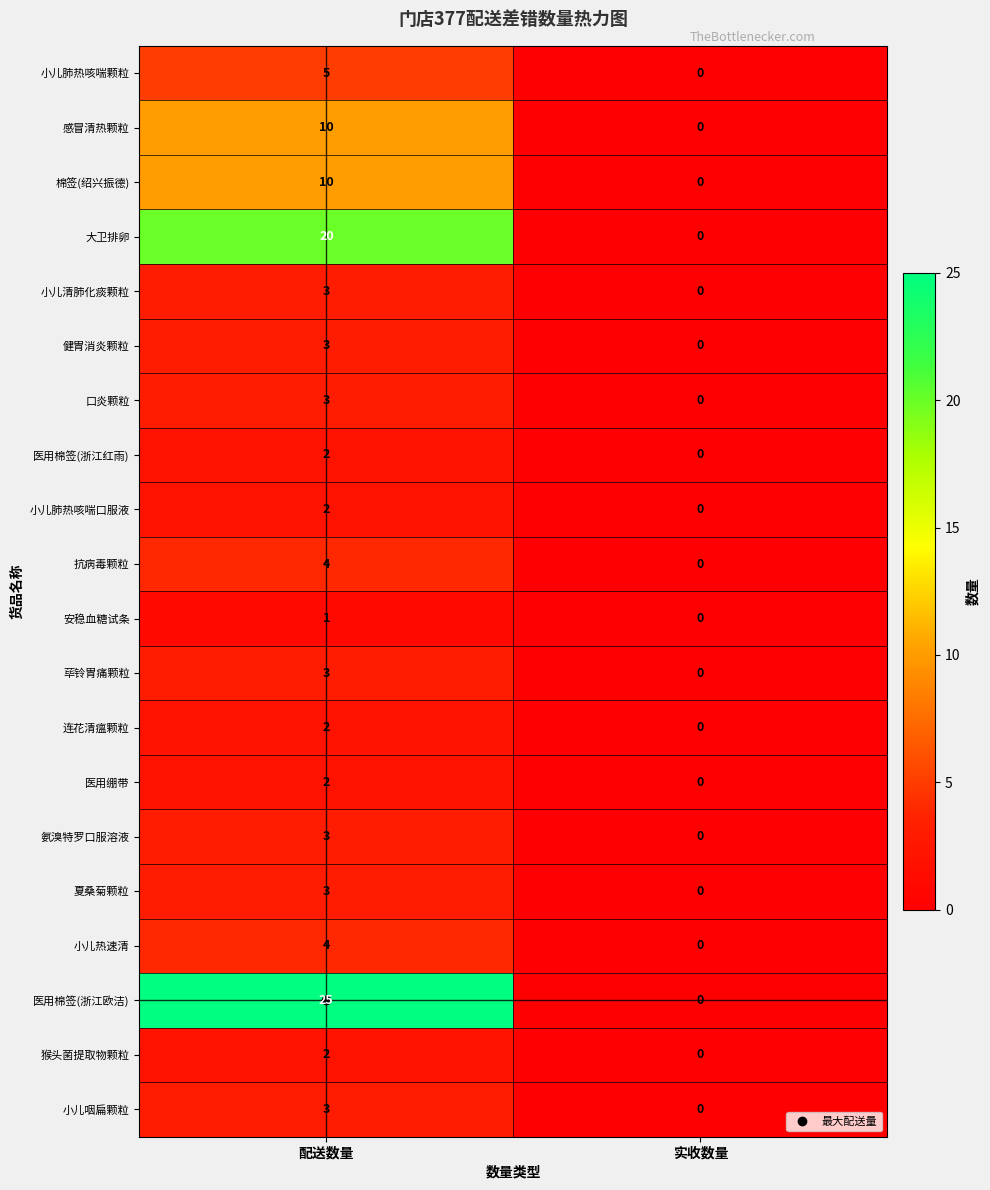

What is the difference between the 口炎颗粒 values at 实收数量 and 配送数量?

3